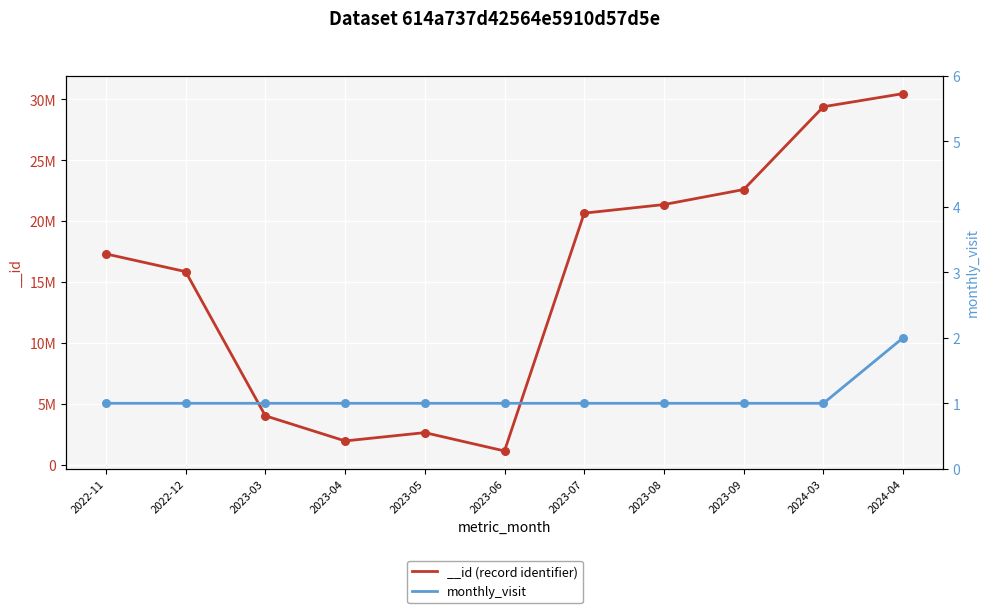

What is the ratio of the value at 2024-03 to the value at 2023-09?

1.0